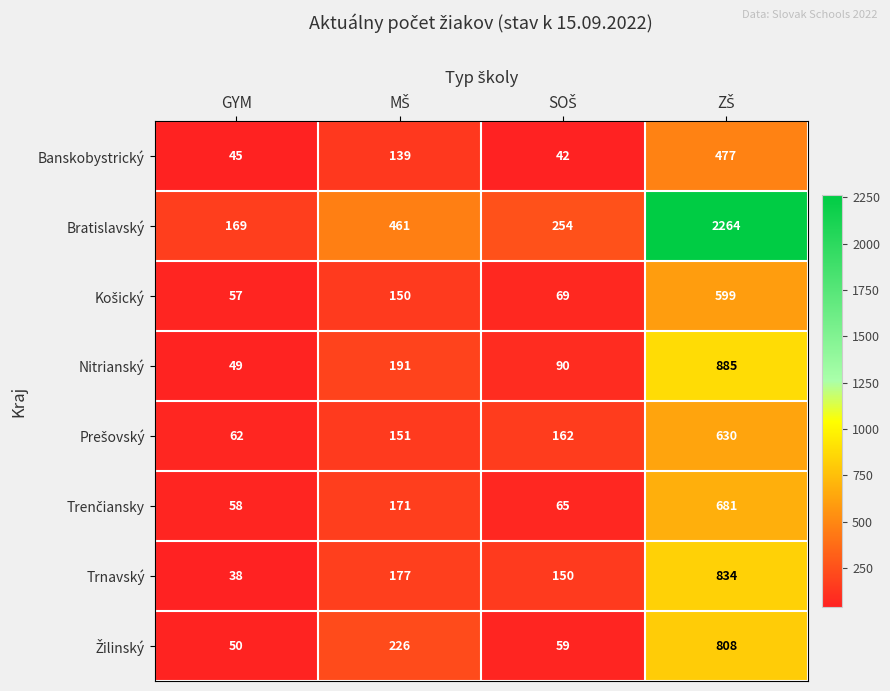

The value of Banskobystrický at GYM is 45. True or false?

True